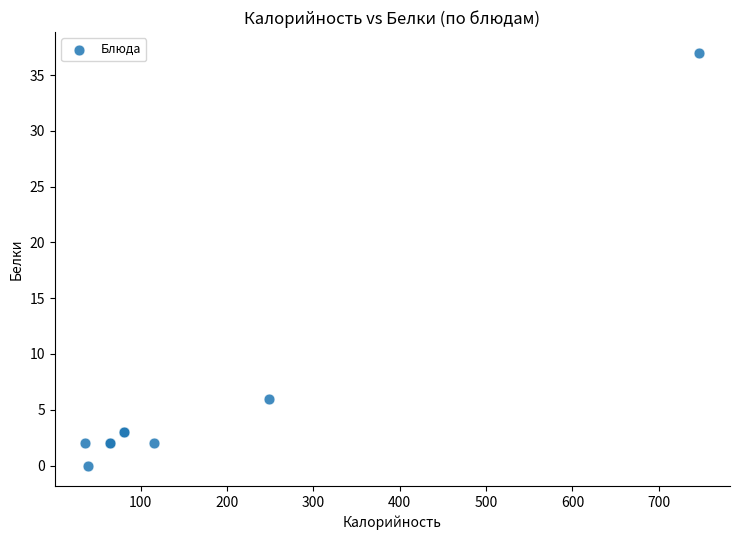

What Y value in the scatter plot is closest to 18?

6